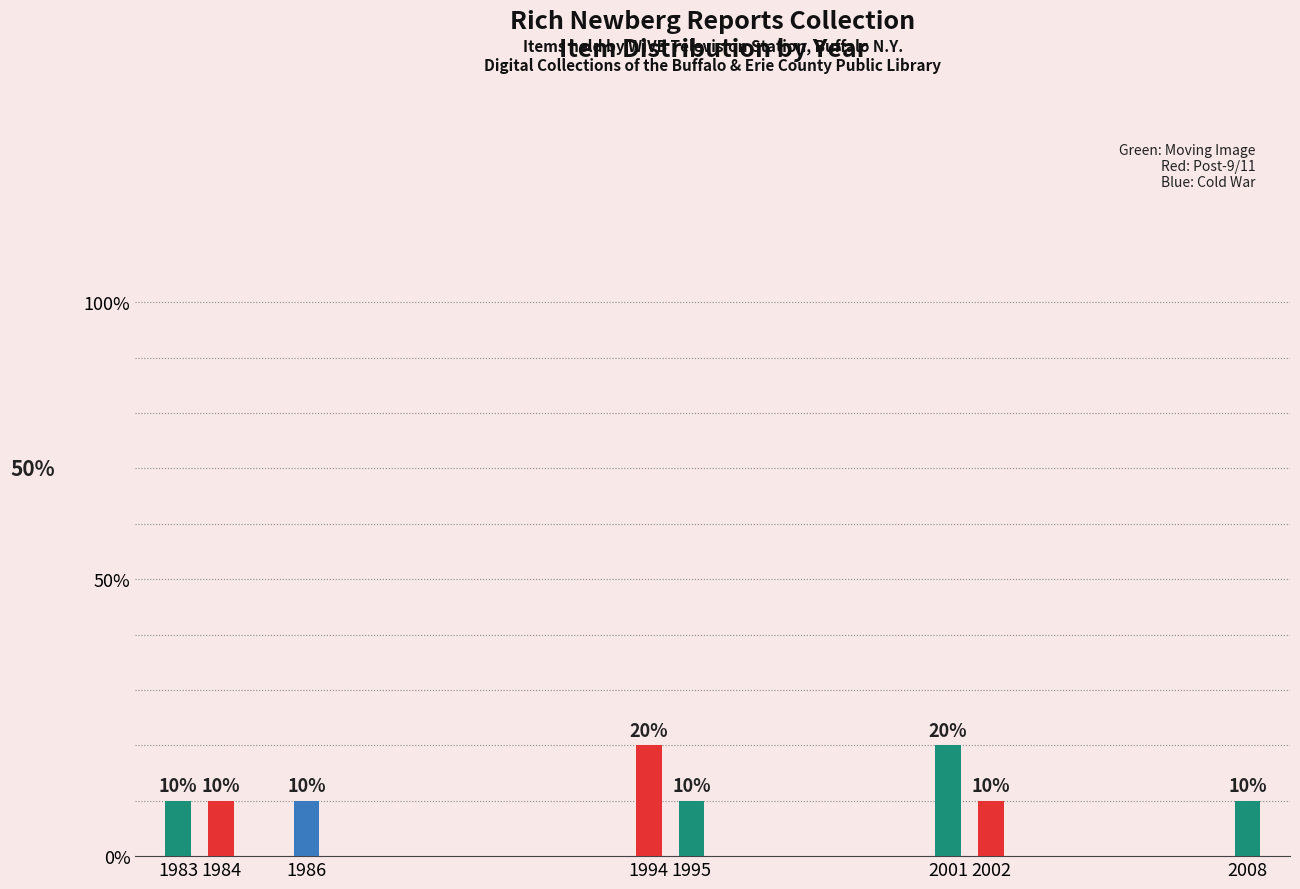

Are the bars horizontal?

No